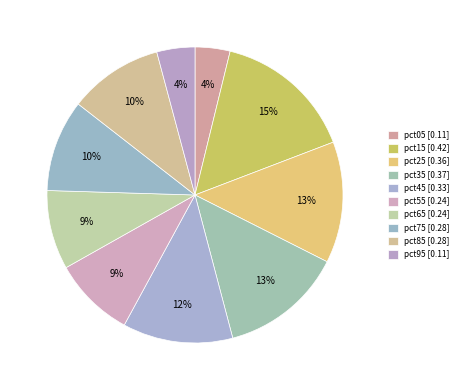

How many segments does this pie chart have?

10